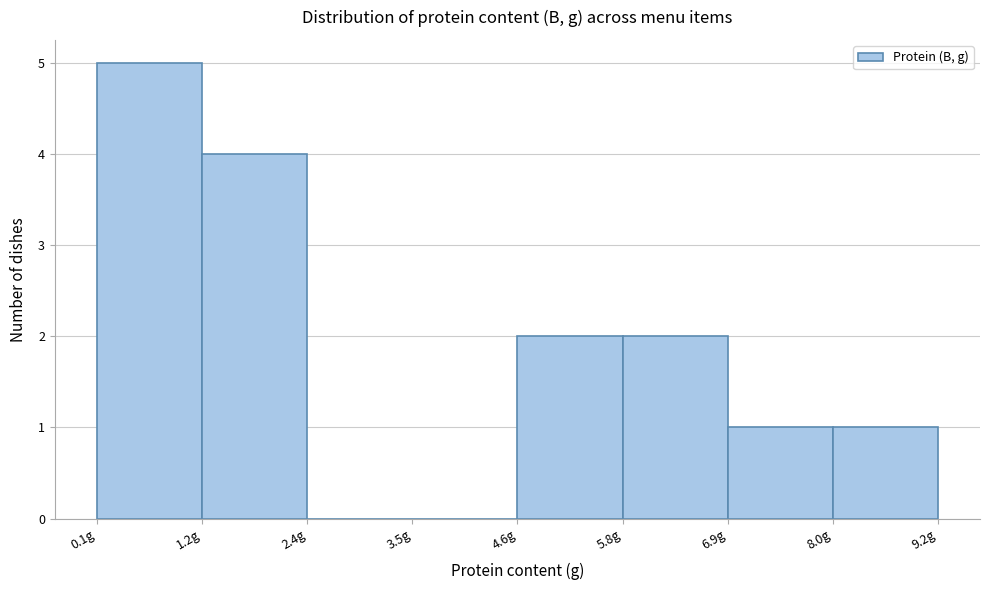

Over which range of the x-axis is the bar tallest?

0.2 to 1.2